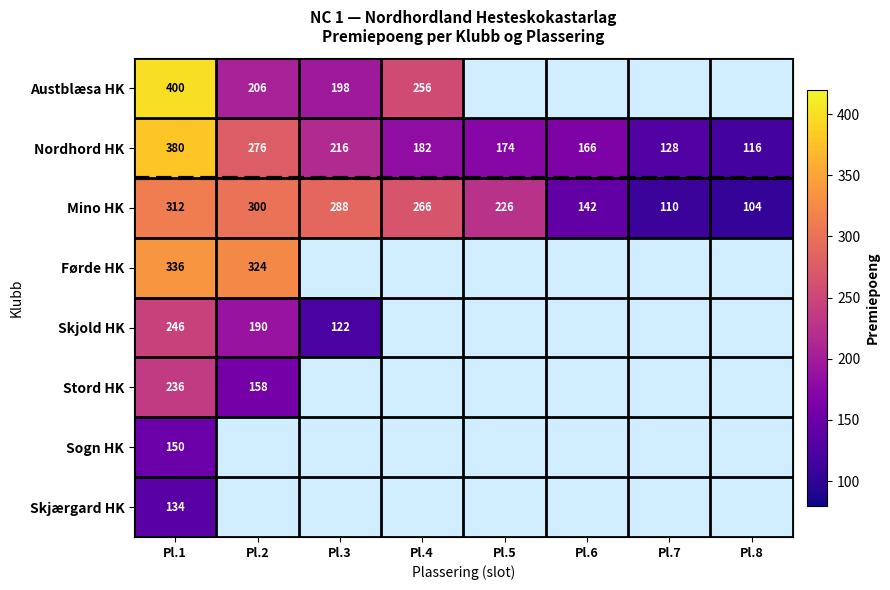

What is the difference between the maximum and second lowest values in the Nordhord HK series?

252